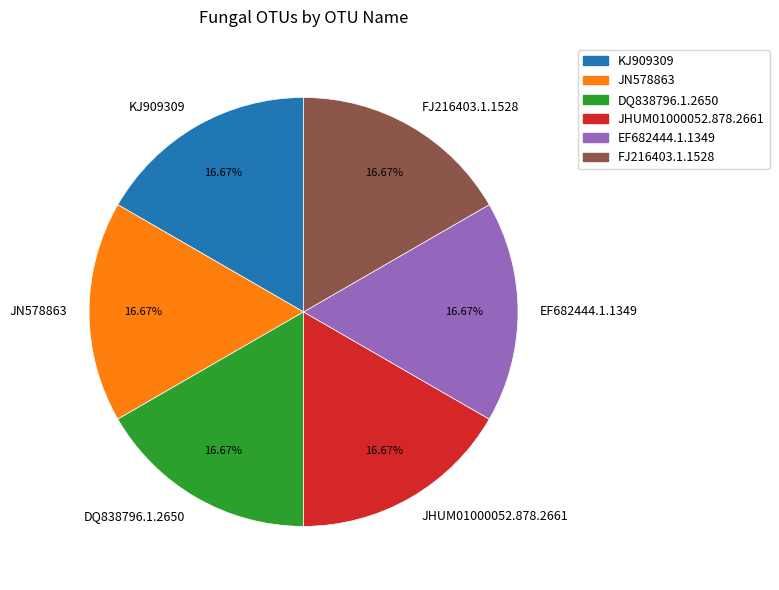

Is the sum of FJ216403.1.1528 and DQ838796.1.2650 greater than half?

No